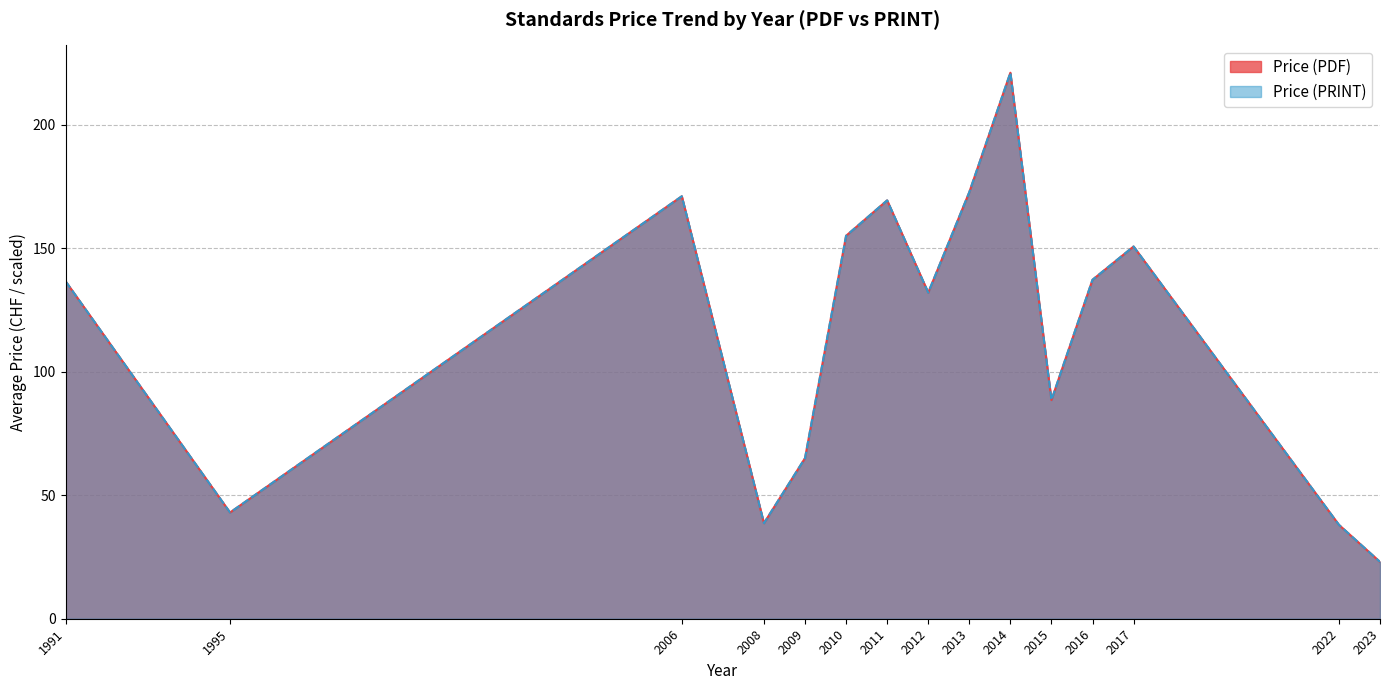

Does the chart display data point markers on the line(s)?

No